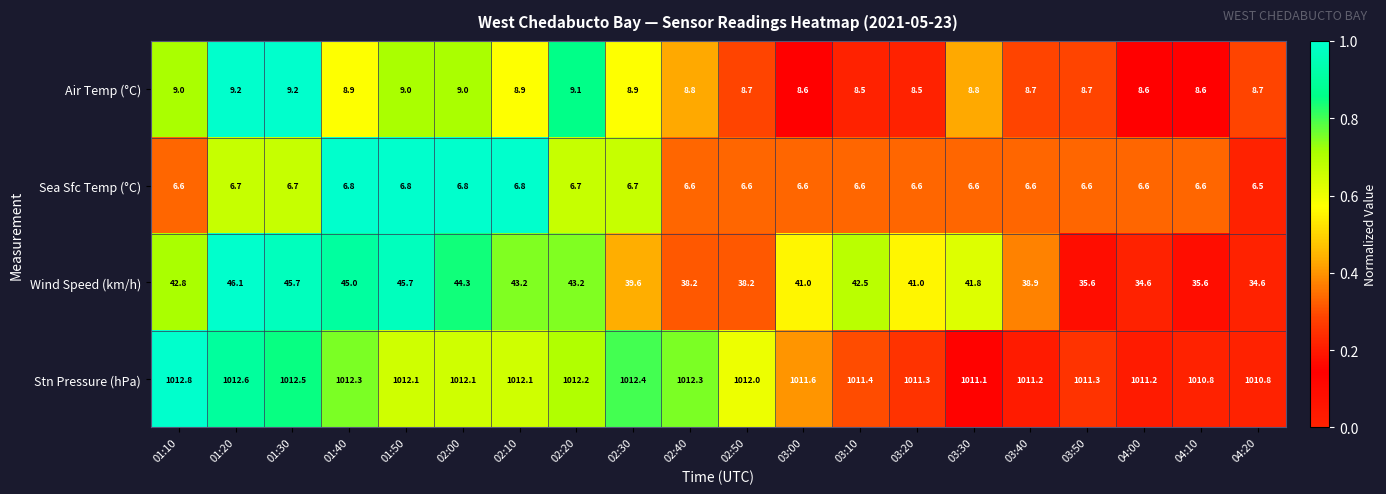

What is the difference between the second highest and second lowest values in the Stn Pressure (hPa) series?

1.8